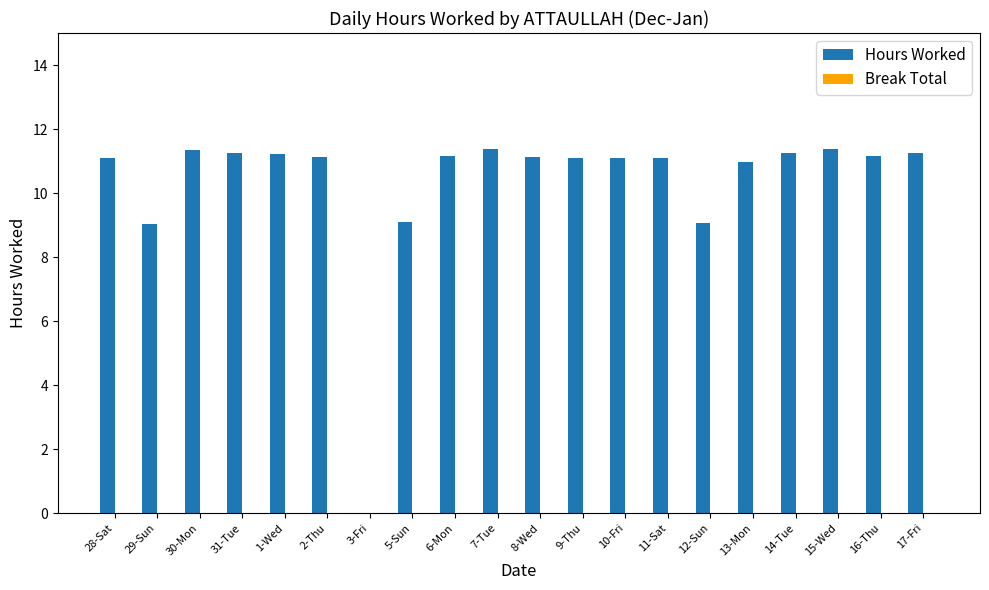

What is the sum of all values?

206.2